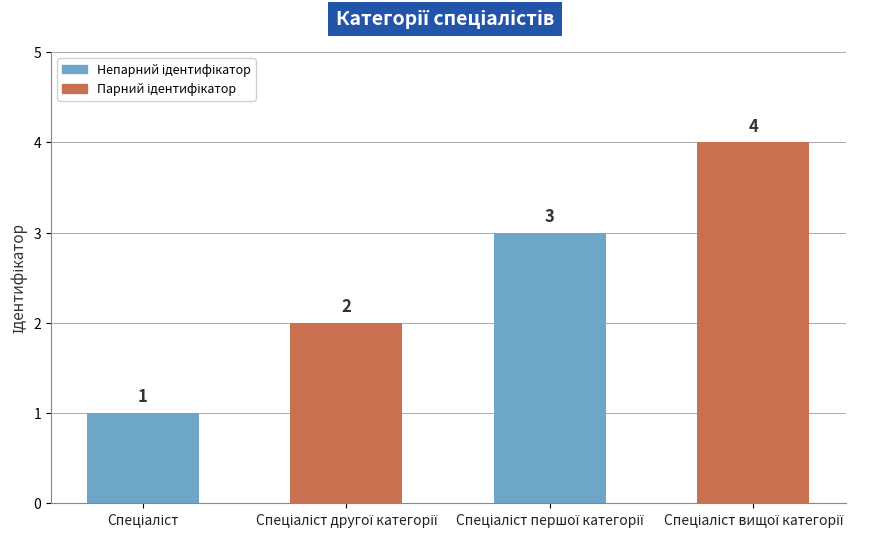

Reading right to left, list all the values displayed in this chart.

4	3	2	1